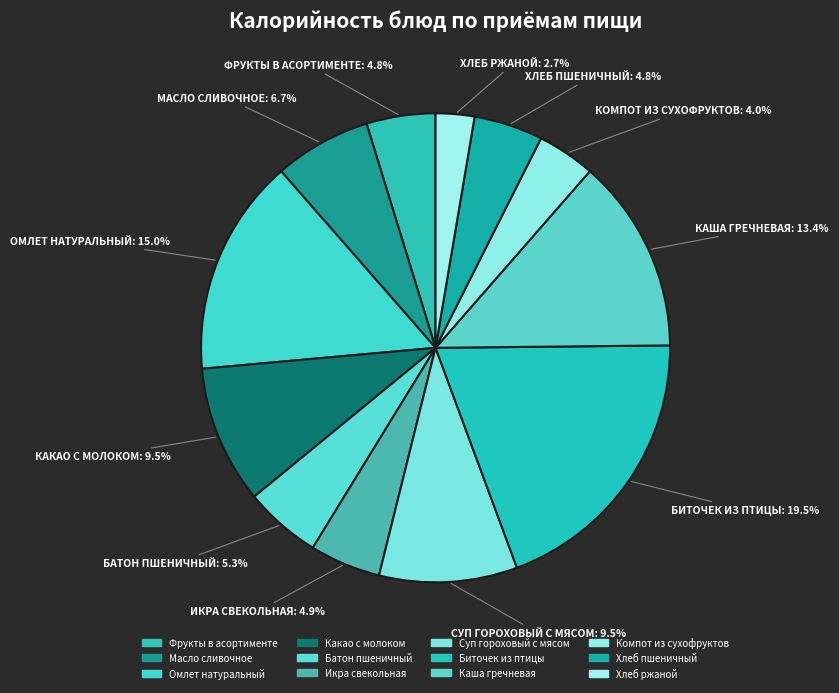

Is there a majority slice in this chart?

No